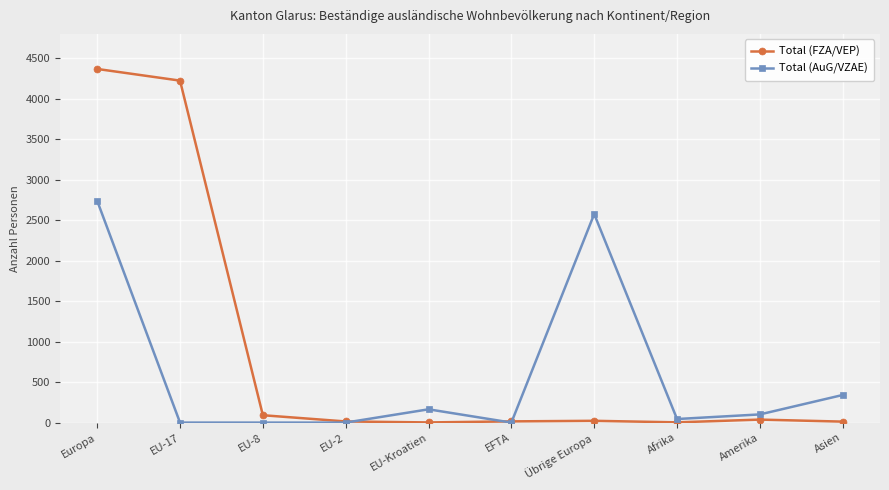

Which series has the largest range (max minus min)?

Total (FZA/VEP)